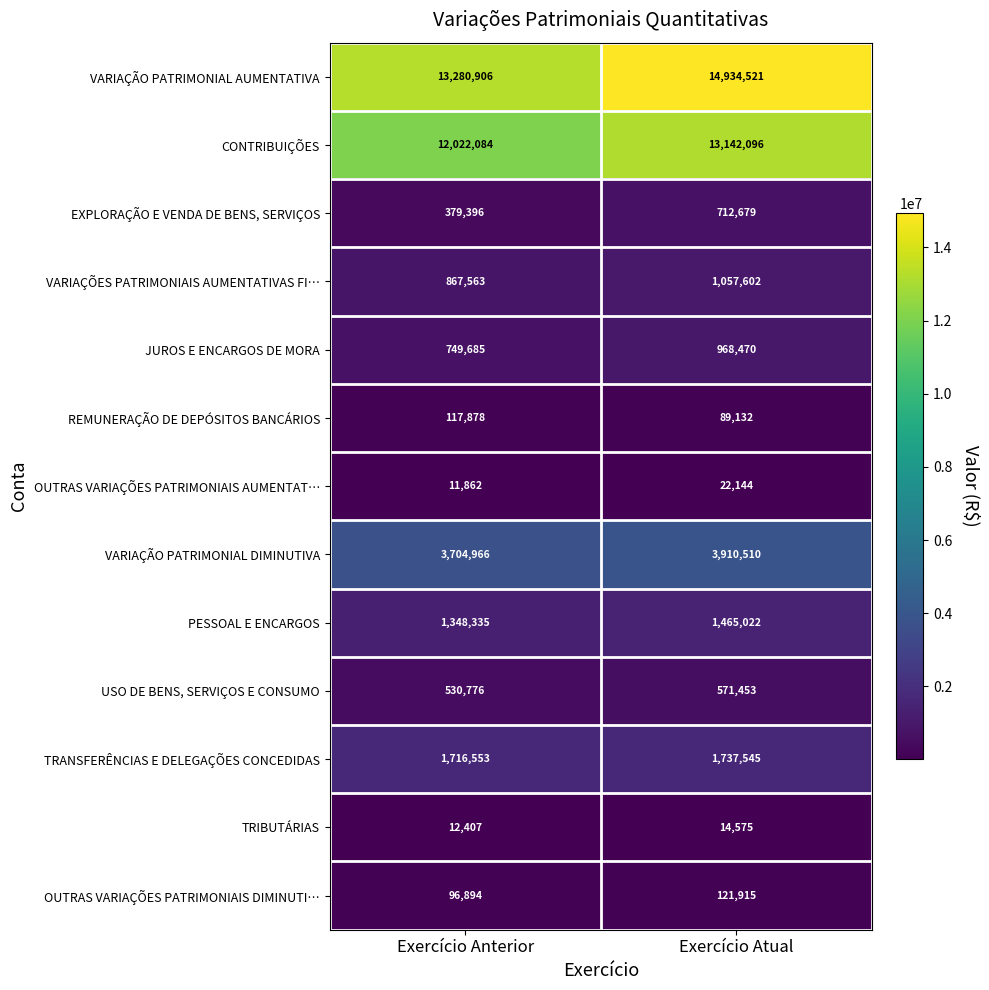

How many values in the TRIBUTÁRIAS series are below 14575?

1